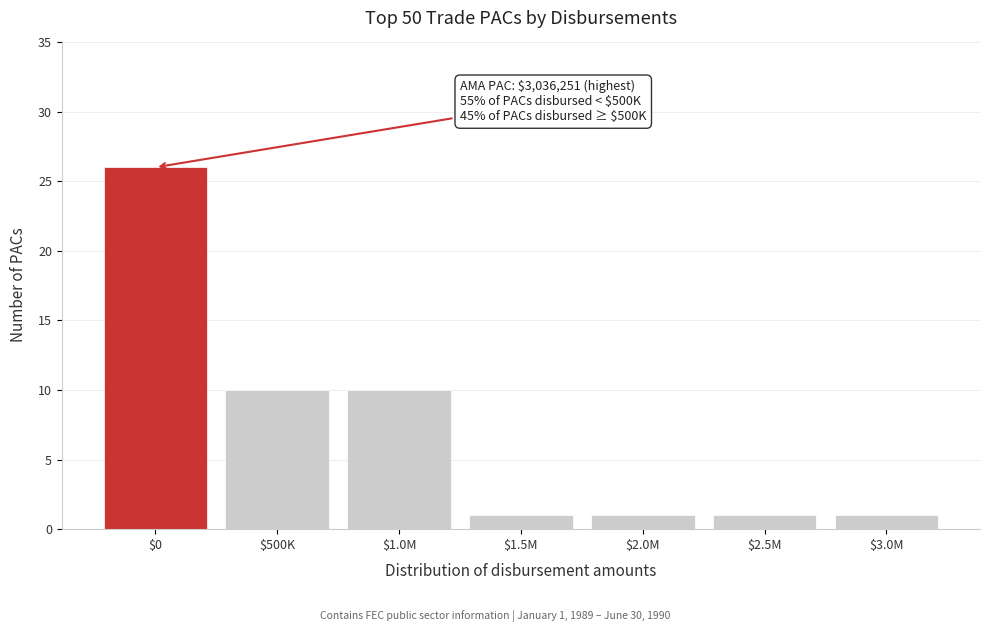

Reading right to left, list all the values displayed in this chart.

1	1	1	1	10	10	26